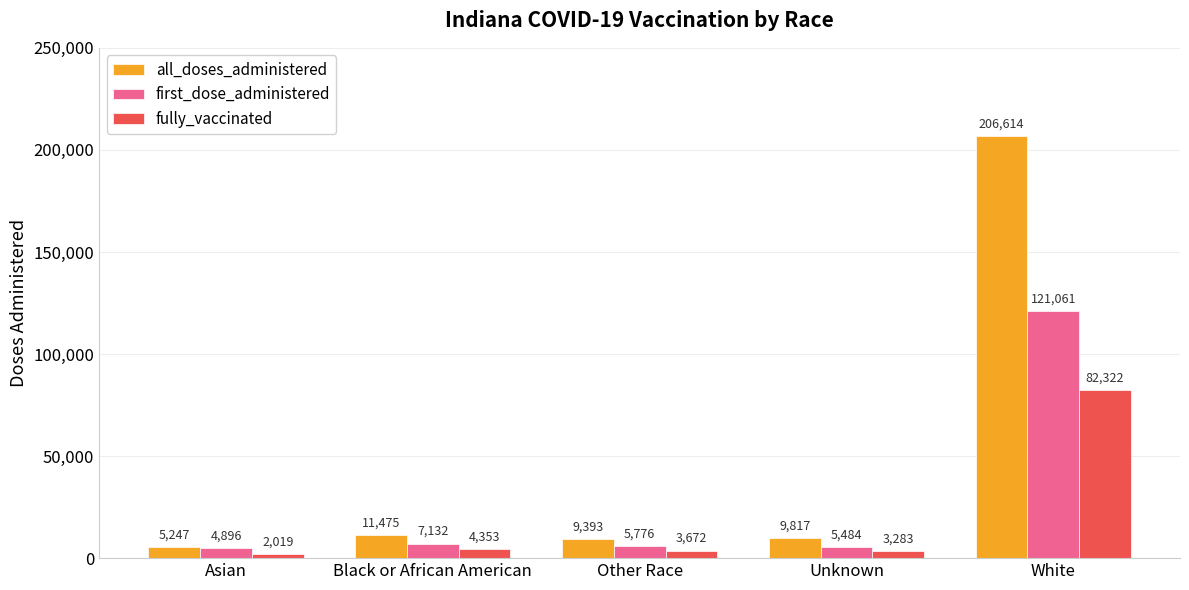

Is the value of all_doses_administered at Other Race greater than the value of fully_vaccinated at Black or African American?

Yes